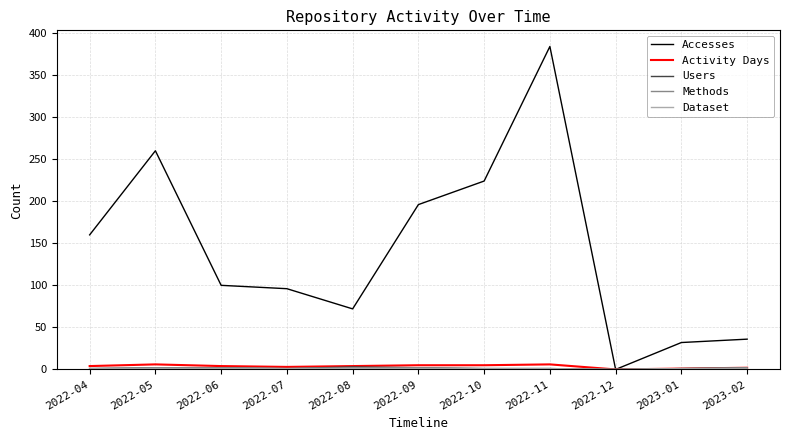

The Activity Days series shows 1 at 2023-01. True or false?

True